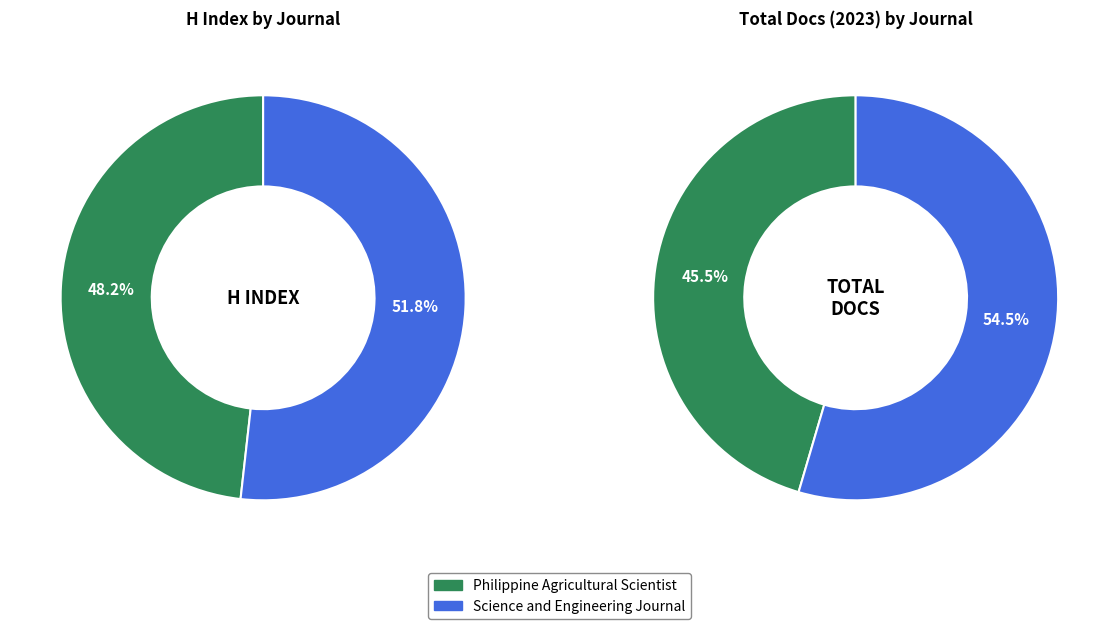

What percentage do Science and Engineering Journal and Philippine Agricultural Scientist together represent?

100.0%